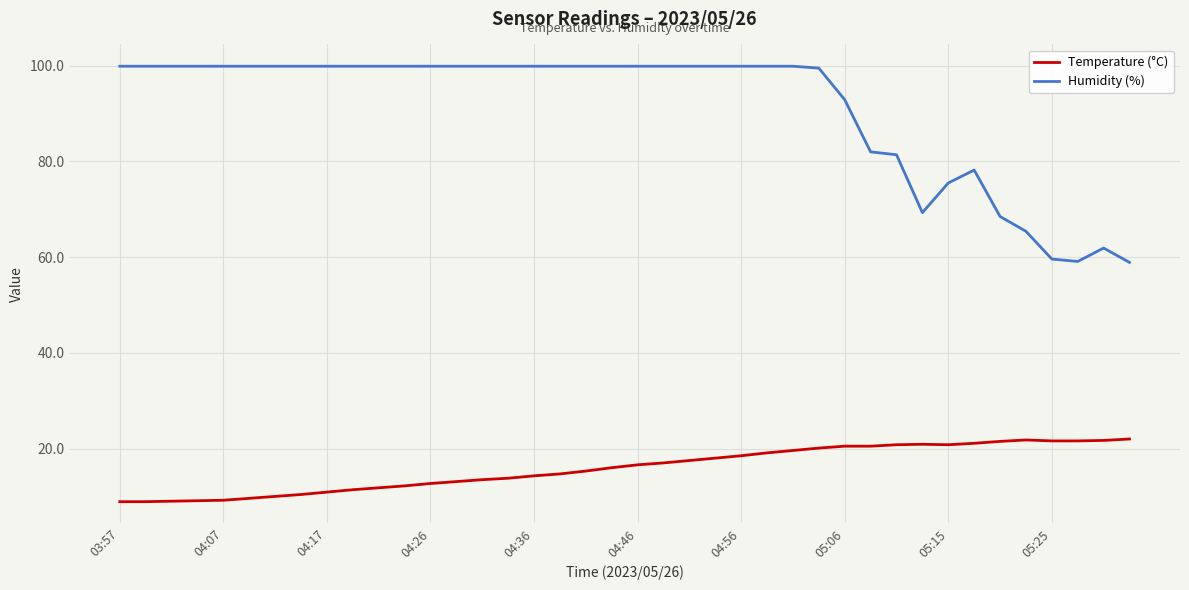

What is the difference between the maximum and minimum values in the Humidity (%) series?

41.0